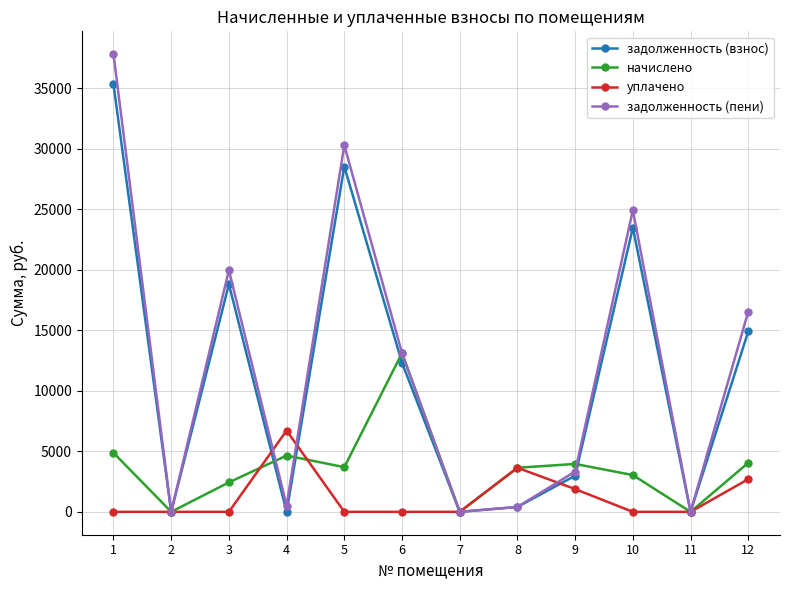

In задолженность (взнос), how many points are higher than both neighbors (excluding endpoints)?

3